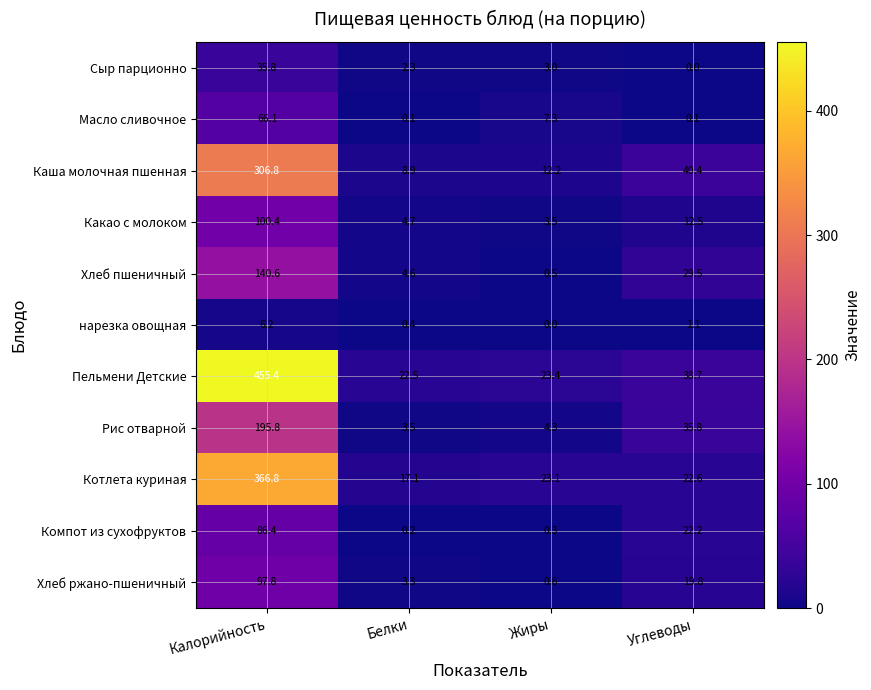

What is the maximum value shown in the chart?

455.4